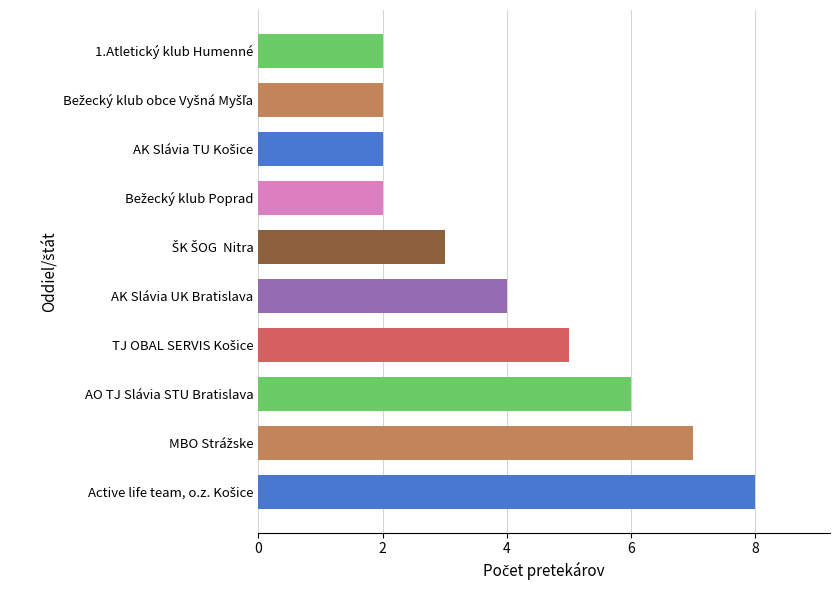

Reading right to left, what are all the values shown in this chart?

2	2	2	2	3	4	5	6	7	8